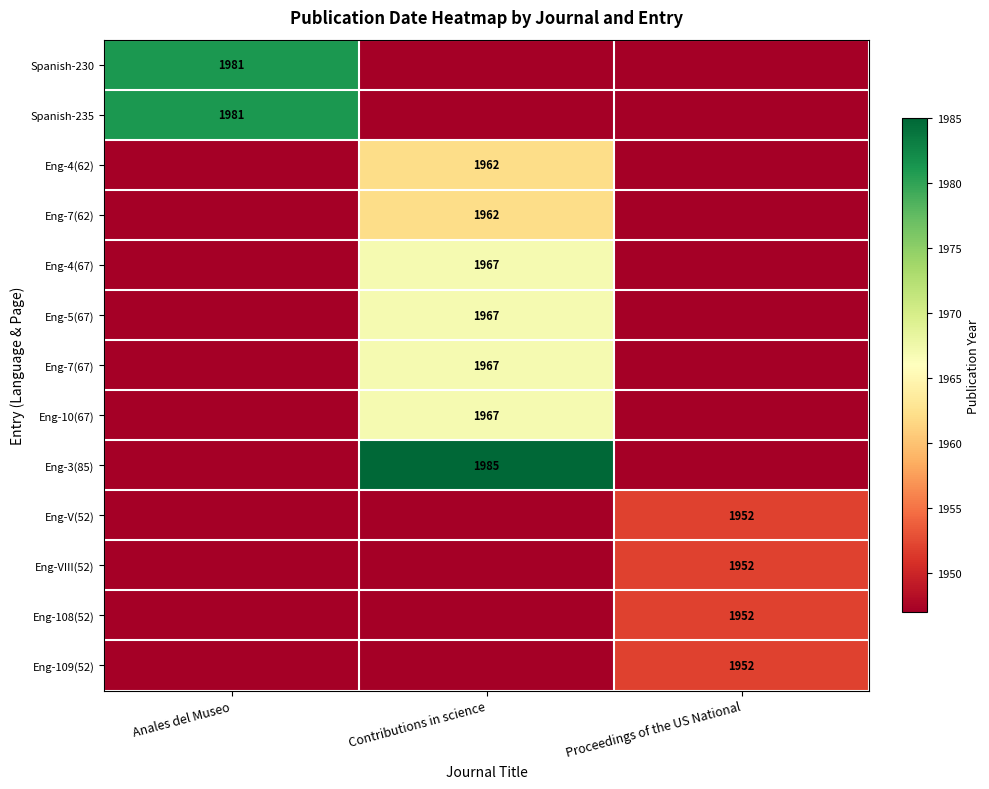

What is the total value across all series at Proceedings of the US National?

25331